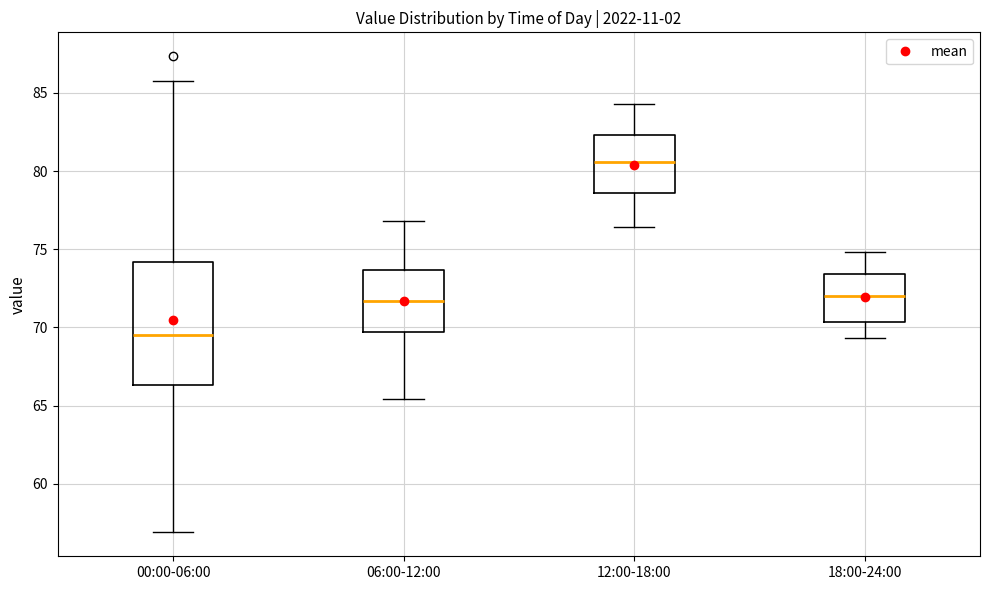

Reading left to right, transcribe this box plot: for each box, give where its median line is, the range the box spans, and where its two whiskers end, as read against the y-axis. The values are not printed on the chart, so give them approximately, as read against the axis.

00:00-06:00: median 69.5, box 66.5 to 74.0, whiskers 57.0 to 86.0
06:00-12:00: median 71.5, box 69.5 to 73.5, whiskers 65.5 to 77.0
12:00-18:00: median 80.5, box 78.5 to 82.5, whiskers 76.5 to 84.5
18:00-24:00: median 72.0, box 70.5 to 73.5, whiskers 69.5 to 75.0